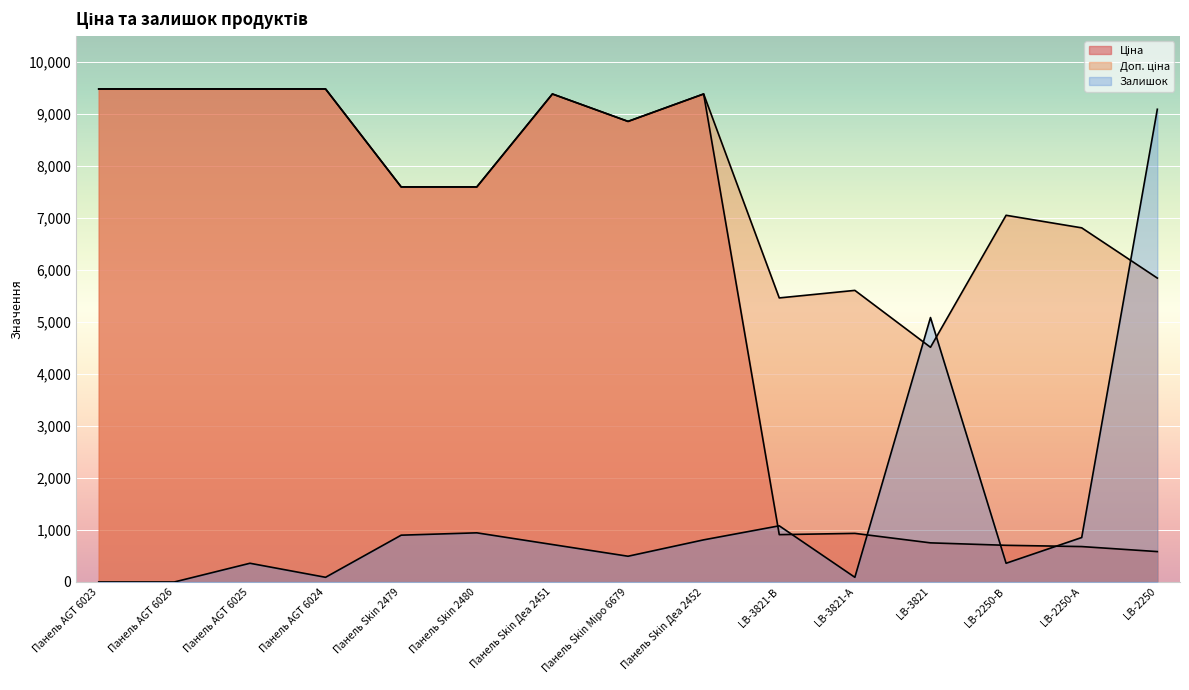

What is the value of the Доп. ціна point at the 8th from the left?

8856.7